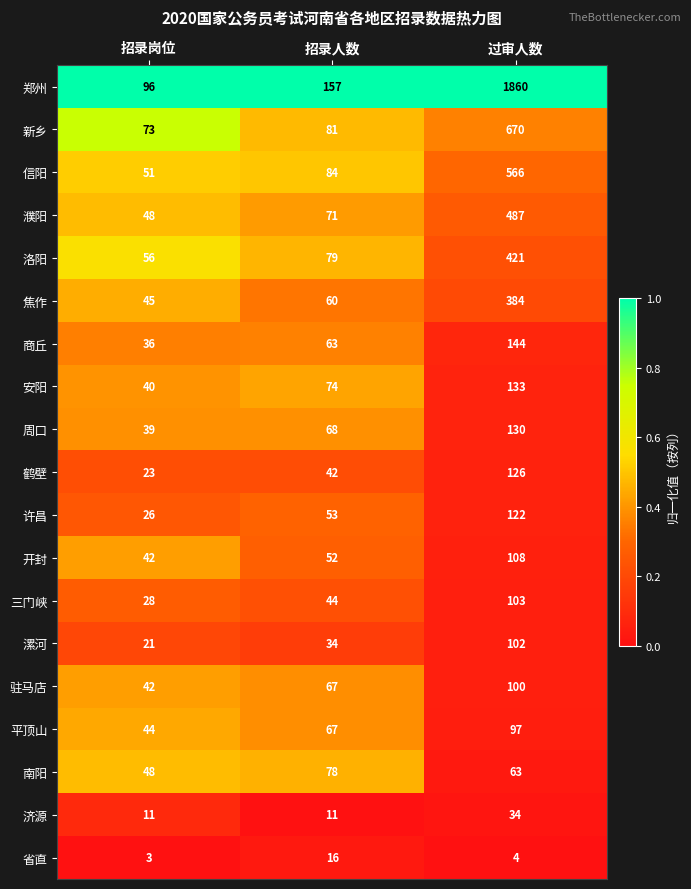

What is the total value across all series at 过审人数?

5654